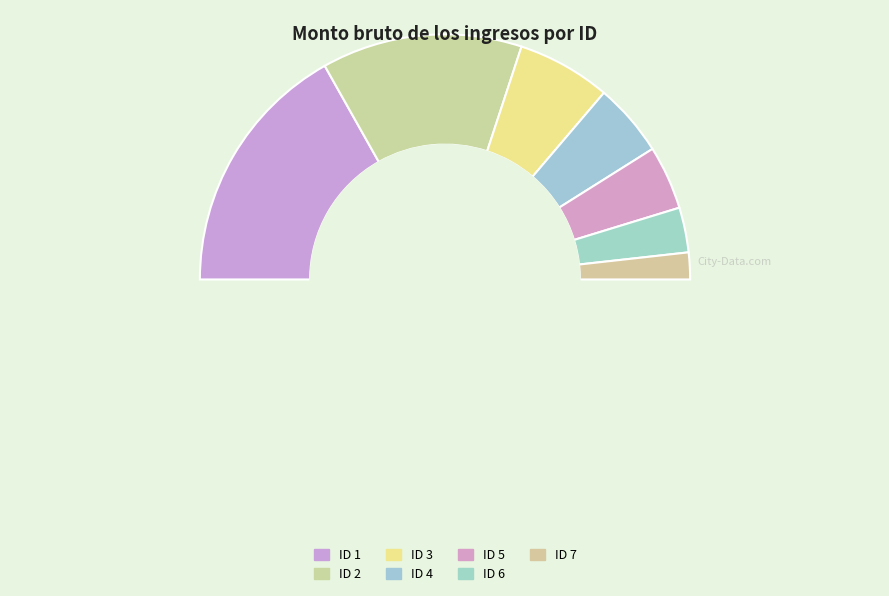

Count the number of slices in the pie.

7